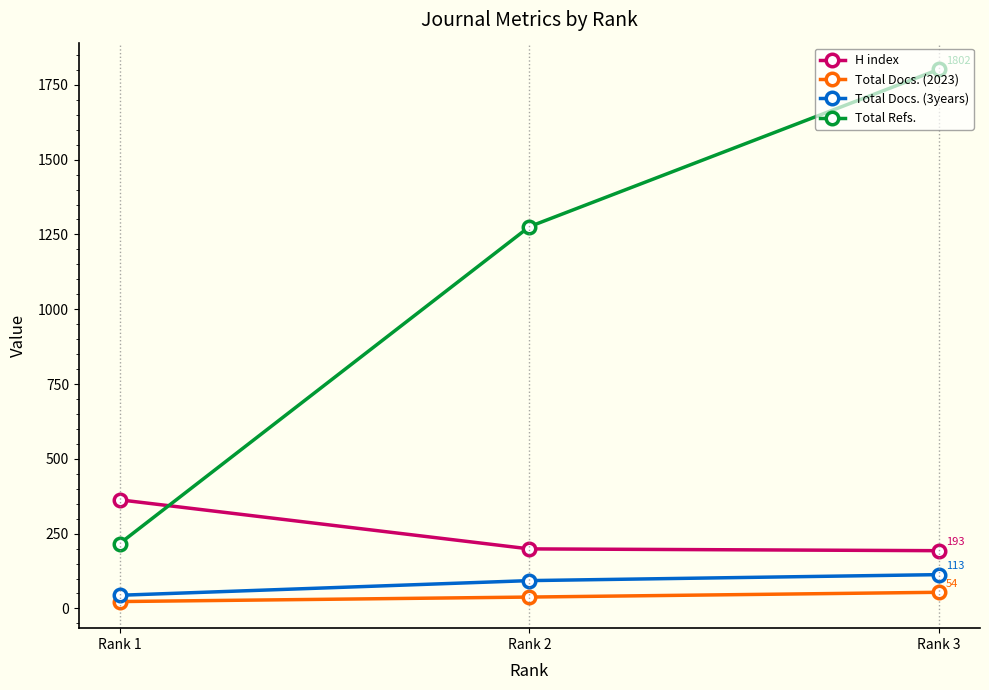

Count the Total Refs. values in the range 217 to 1802.

3